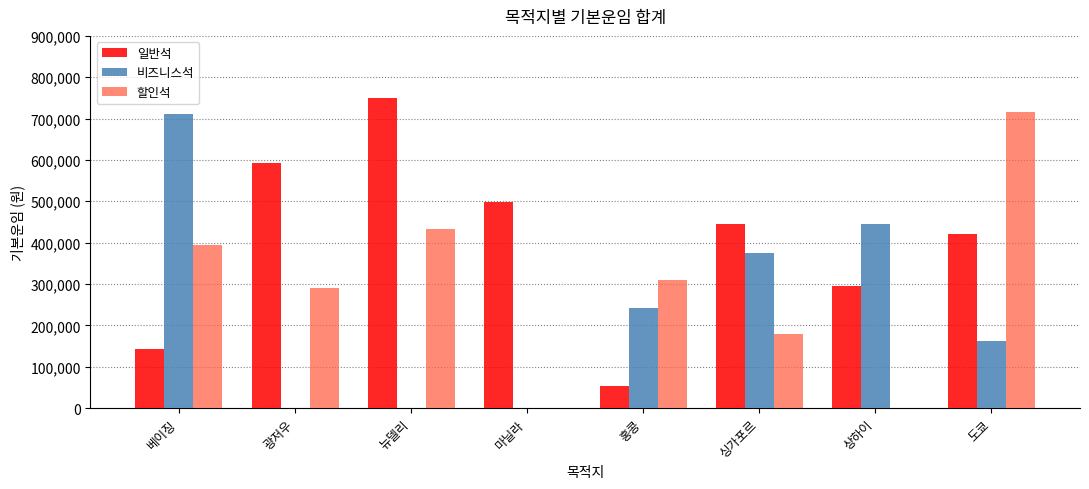

What value does the 비즈니스석 series have at 상하이?

446000